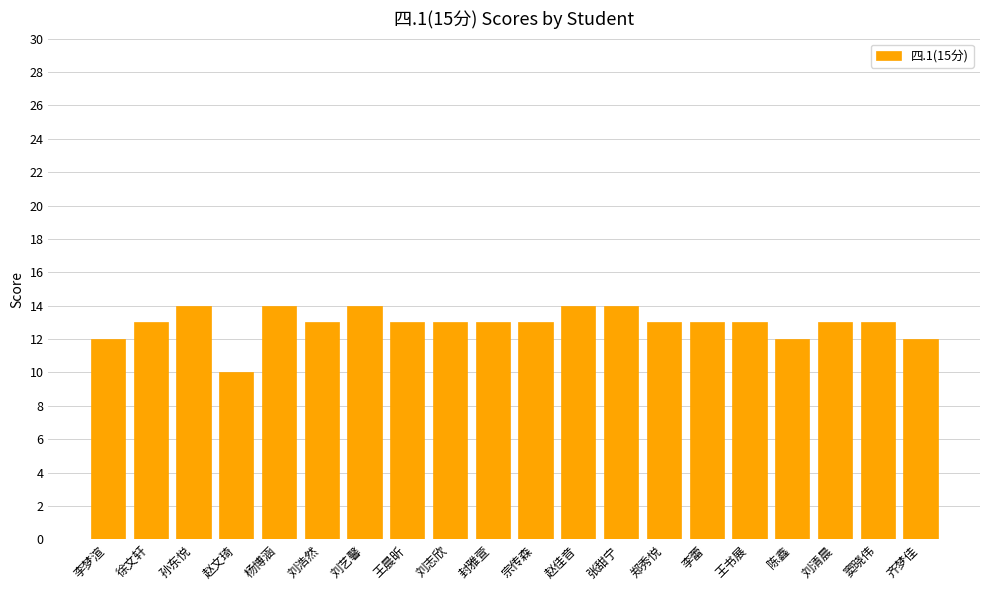

What is the greatest value displayed?

14